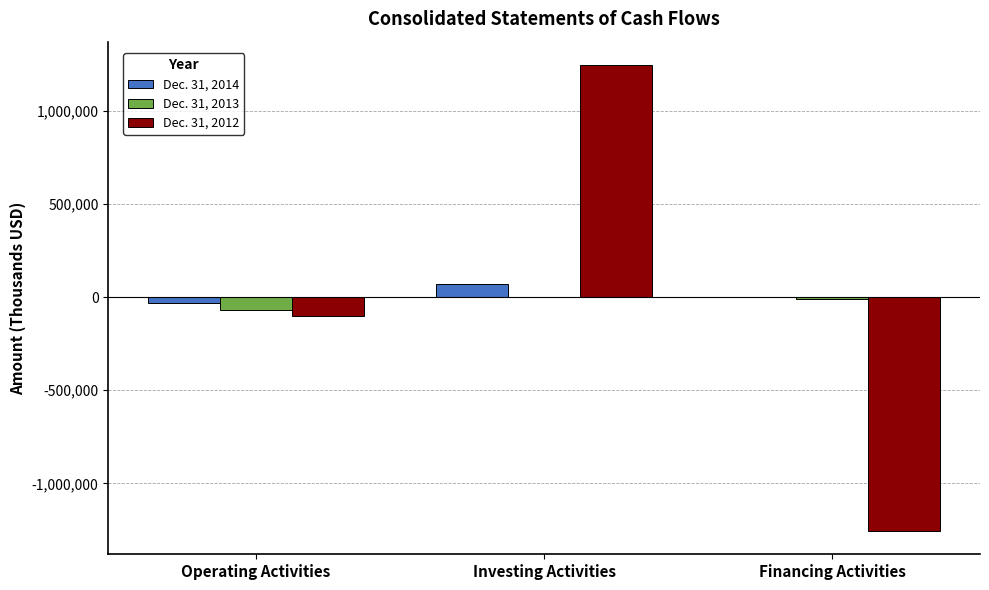

Which category has the highest value in the Dec. 31, 2014 series?

Investing Activities